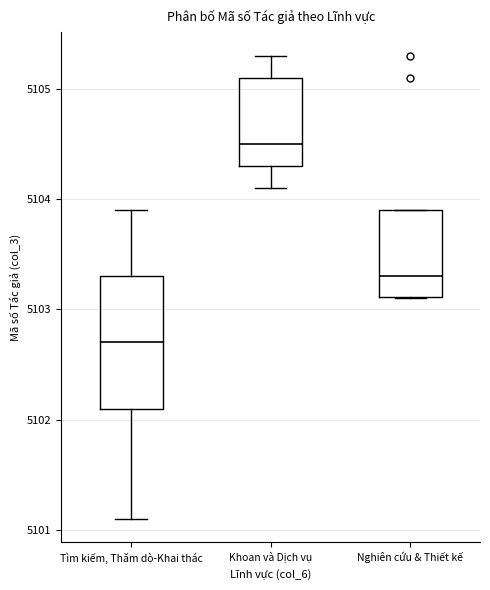

Reading left to right, read every box against the y-axis: the position of its median line, the range the box covers, and the ends of its whiskers. The values are not printed on the chart, so give them approximately, as read against the axis.

Tìm kiếm, Thăm dò-Khai thác: median 5102.7, box 5102.1 to 5103.3, whiskers 5101.1 to 5103.9
Khoan và Dịch vụ: median 5104.5, box 5104.3 to 5105.1, whiskers 5104.1 to 5105.3
Nghiên cứu & Thiết kế: median 5103.3, box 5103.1 to 5103.9, whiskers 5103.1 to 5103.9